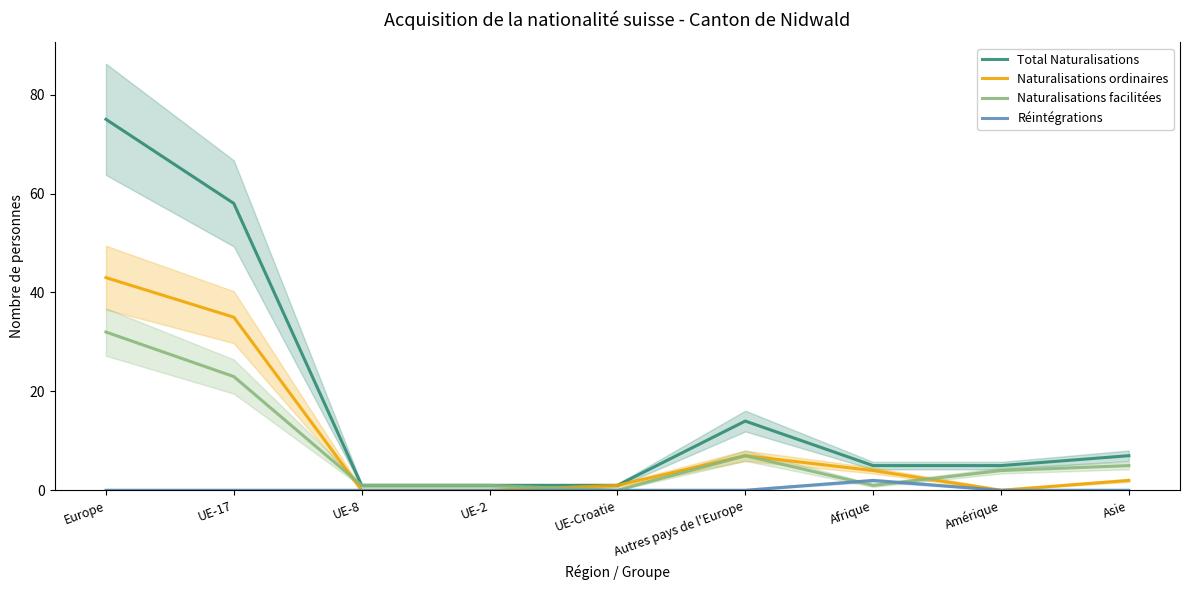

What is the highest value of the Total Naturalisations series?

75